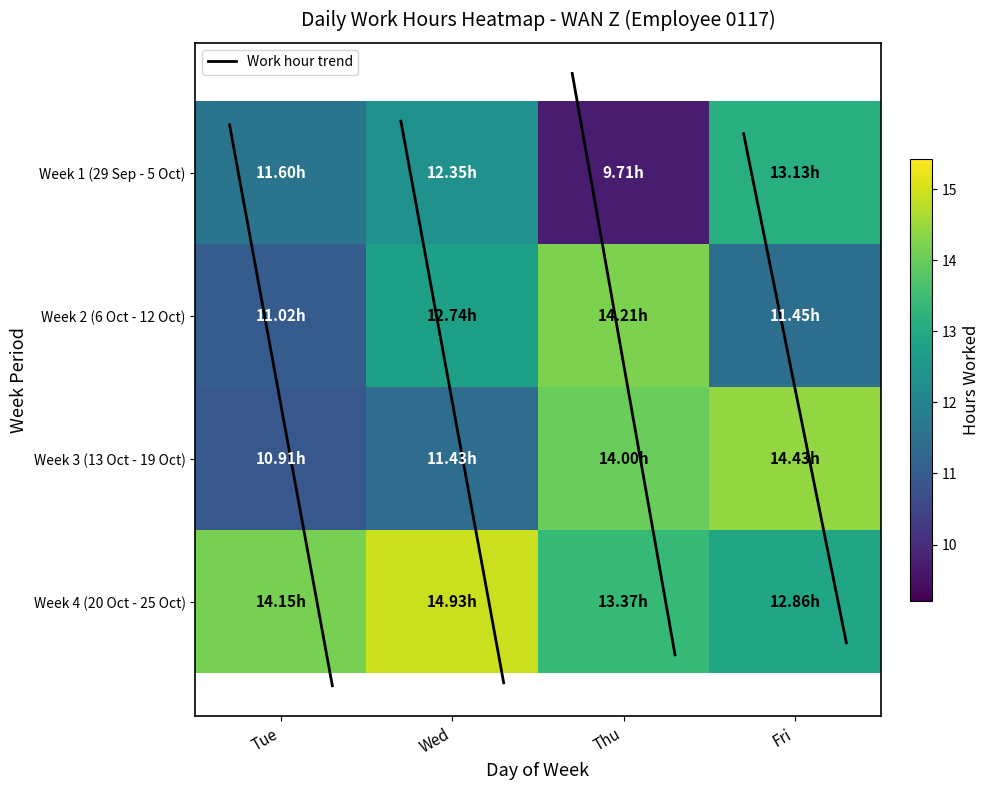

Which has a higher value, Thu or Tue?

Tue